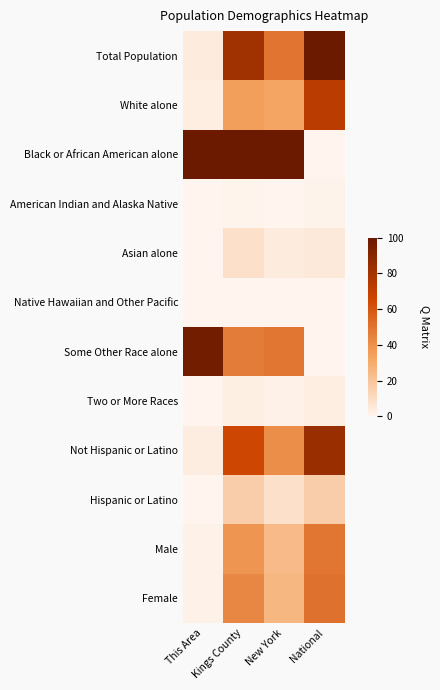

Reading right to left, transcribe all the data shown in this chart.

Total Population: National=100.0	New York=49.8	Kings County=81.5	This Area=3.6
White alone: National=72.4	New York=32.7	Kings County=34.9	This Area=3.0
Black or African American alone: National=0.0	New York=100.0	Kings County=100.0	This Area=100.0
American Indian and Alaska Native: National=0.9	New York=0.3	Kings County=0.4	This Area=0.0
Asian alone: National=4.8	New York=3.6	Kings County=8.5	This Area=0.4
Native Hawaiian and Other Pacific: National=0.2	New York=0.0	Kings County=0.0	This Area=0.0
Some Other Race alone: National=0.0	New York=49.1	Kings County=46.9	This Area=97.1
Two or More Races: National=2.9	New York=1.5	Kings County=2.5	This Area=0.1
Not Hispanic or Latino: National=83.7	New York=41.0	Kings County=65.3	This Area=3.4
Hispanic or Latino: National=16.3	New York=8.8	Kings County=16.1	This Area=0.2
Male: National=49.2	New York=24.1	Kings County=38.4	This Area=1.7
Female: National=50.8	New York=25.7	Kings County=43.1	This Area=1.9